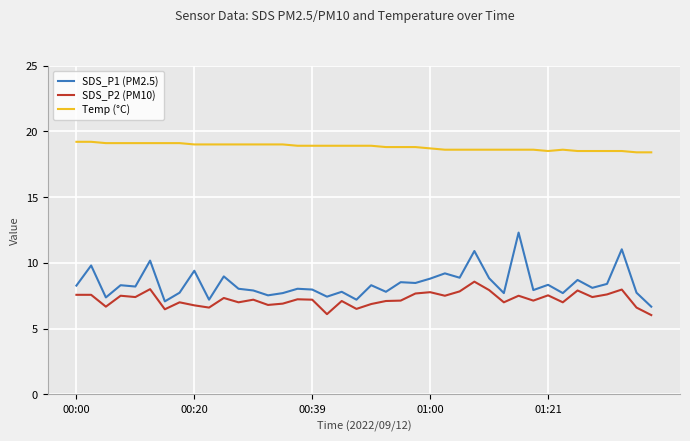

True or false: SDS_P1 (PM2.5) and SDS_P2 (PM10) intersect in this chart.

False